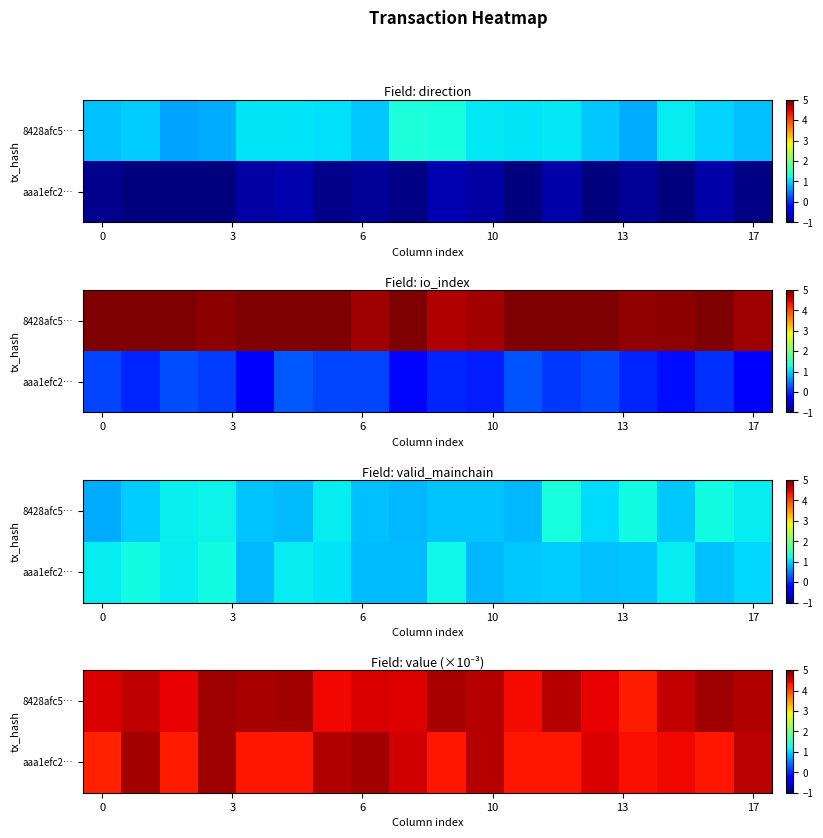

Rank the series by their average value, from lowest to highest.

row_0, row_1